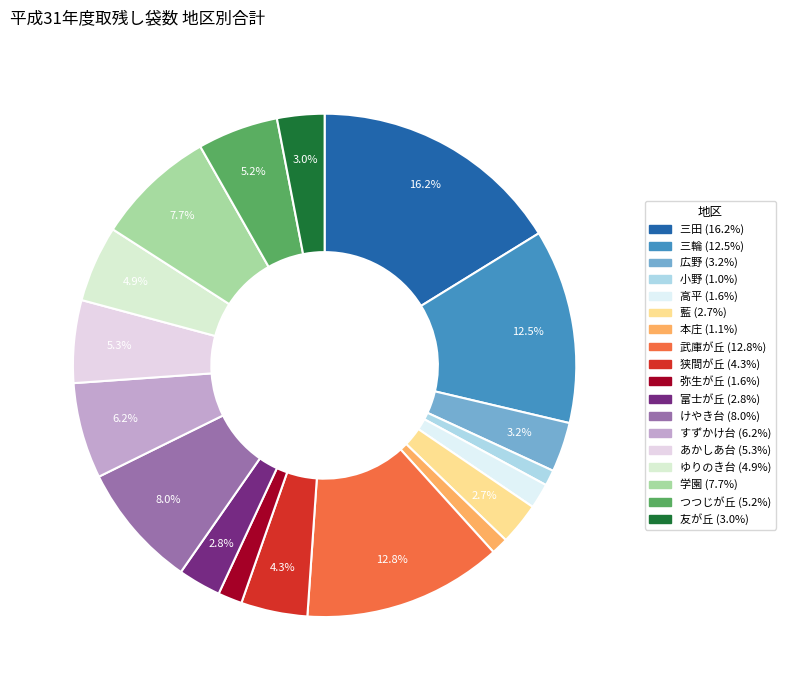

Count the number of slices in the pie.

18